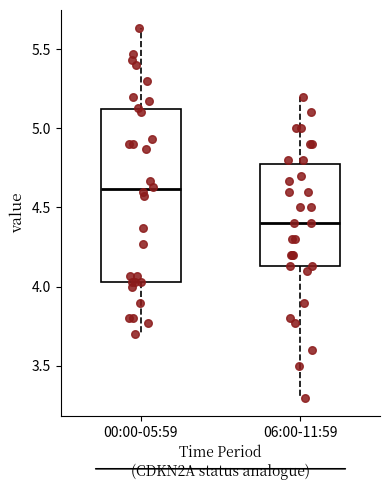

Reading left to right, read every box against the y-axis: the position of its median line, the range the box covers, and the ends of its whiskers. The values are not printed on the chart, so give them approximately, as read against the axis.

00:00-05:59: median 4.60, box 4.05 to 5.10, whiskers 3.70 to 5.65
06:00-11:59: median 4.40, box 4.15 to 4.80, whiskers 3.30 to 5.20